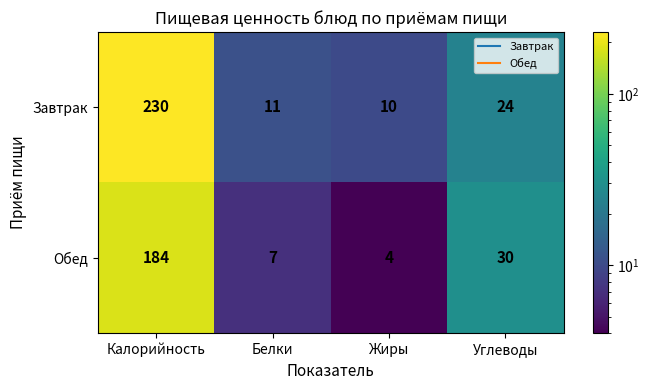

At which label does Завтрак first exceed 24?

Калорийность